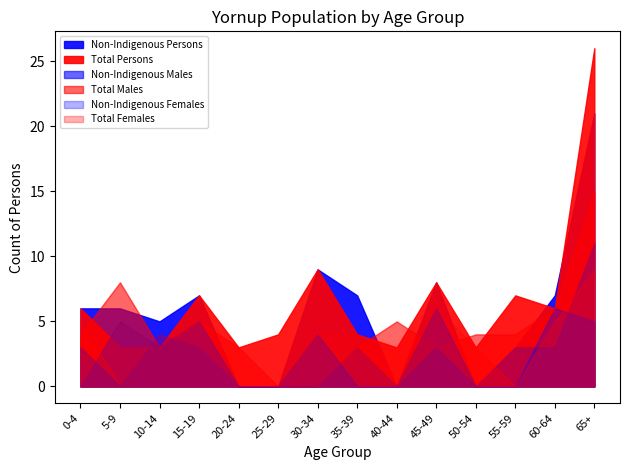

The value of Total Males at 5-9 is 8. True or false?

True